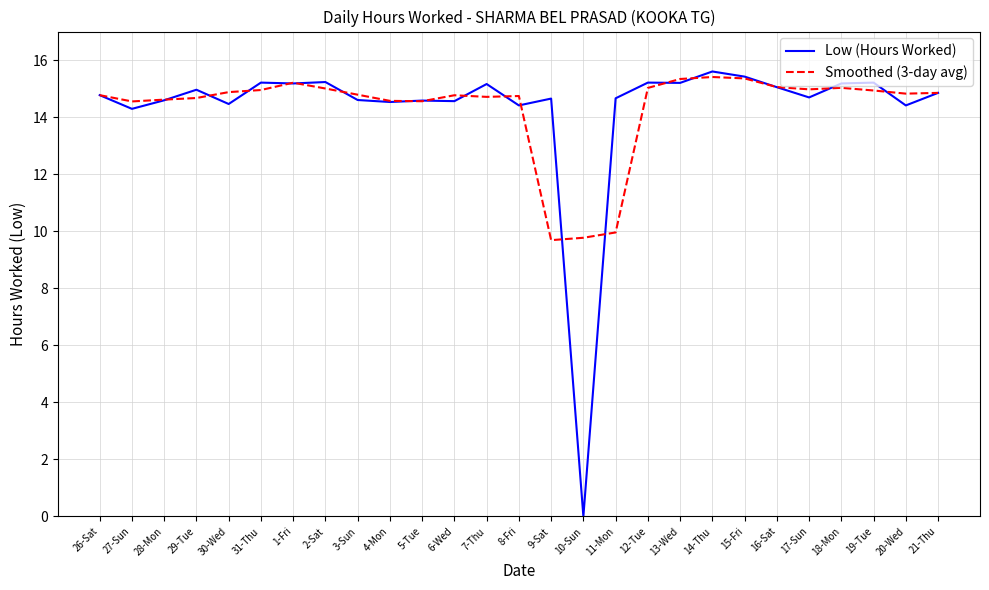

What is the total value across all series at 19-Tue?

30.1